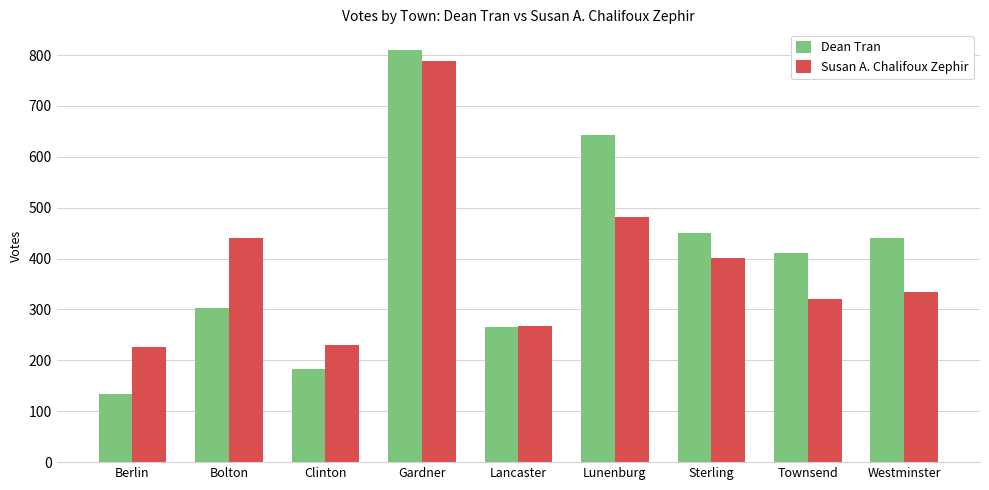

What is the total value across all series at Clinton?

414